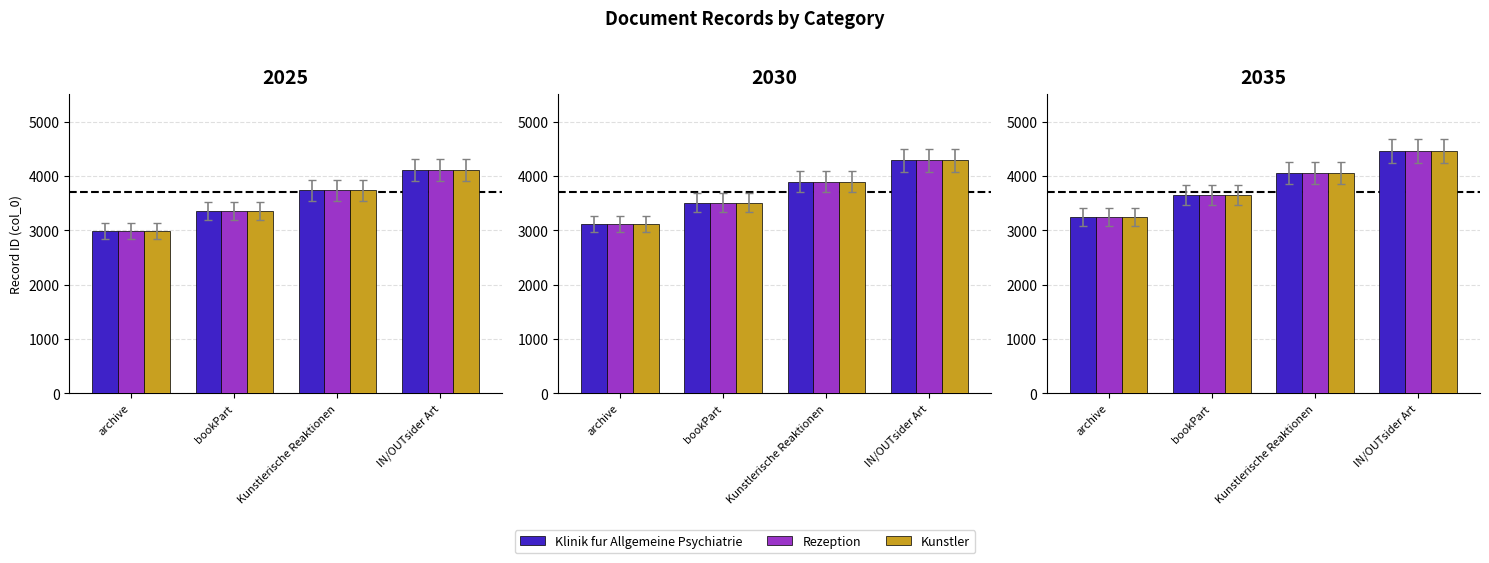

Between bookPart and Kunstlerische Reaktionen, which series saw the biggest shift?

Klinik fur Allgemeine Psychiatrie